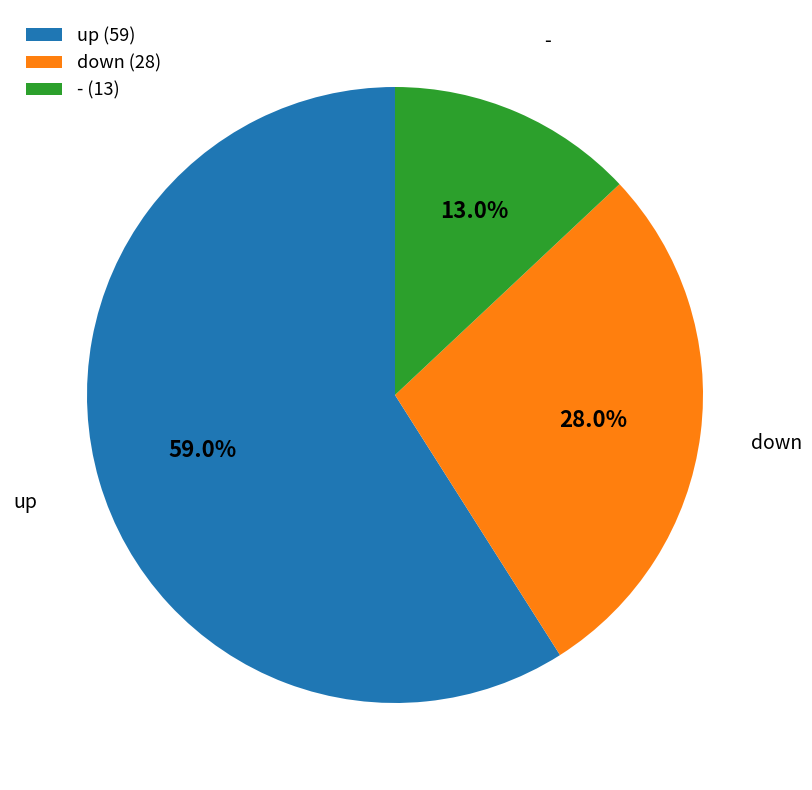

The - slice represents 4% of the pie. True or false?

False